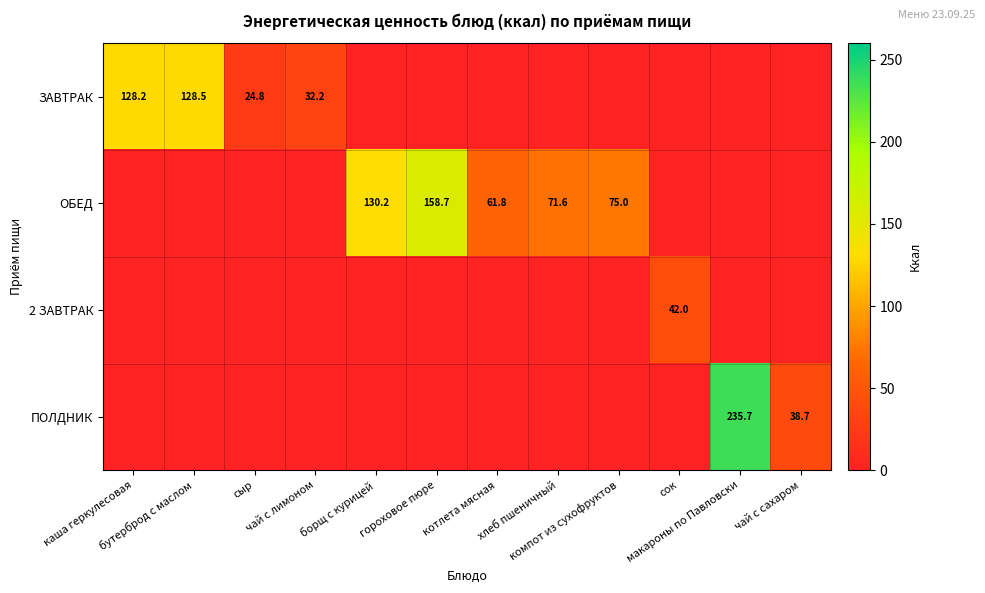

Between гороховое пюре and борщ с курицей, which is larger?

гороховое пюре